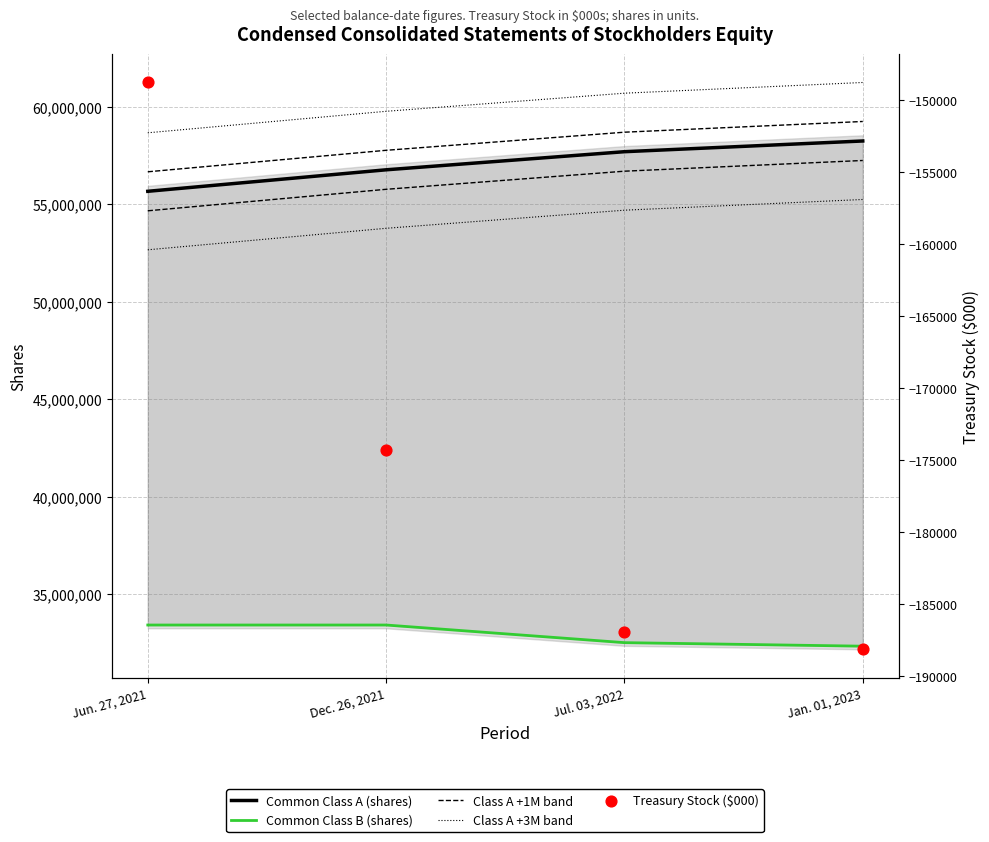

Which series has the widest spread of Y values?

Common Class A (shares)